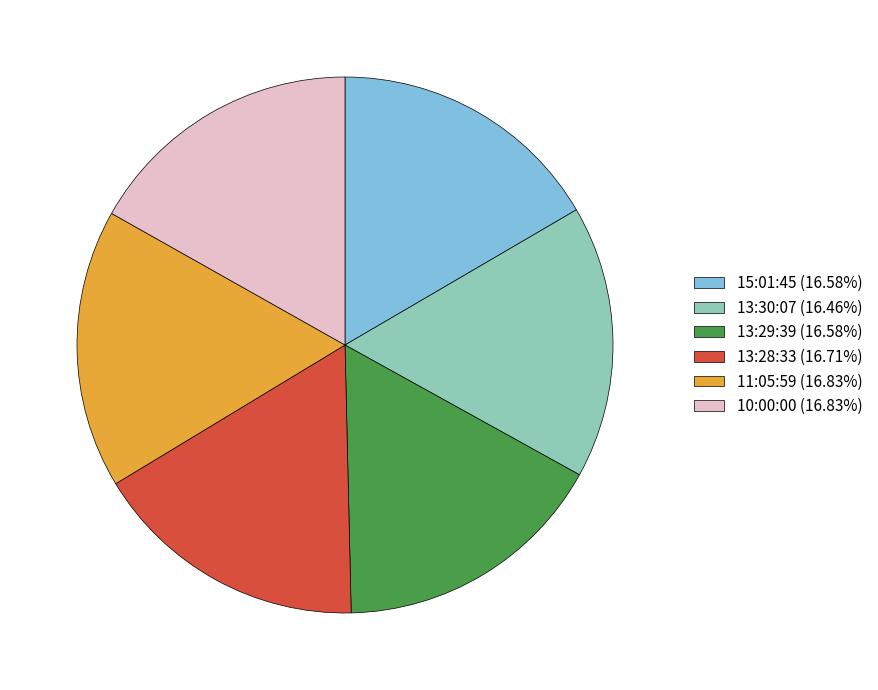

The 13:29:39 slice represents 29% of the pie. True or false?

False